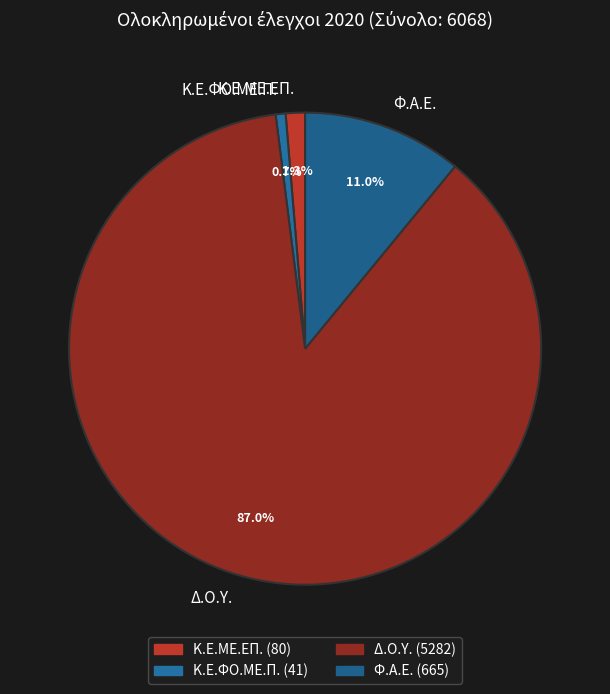

To the nearest percent, what is the difference between the Κ.Ε.ΦΟ.ΜΕ.Π. and Φ.Α.Ε. slice percentages?

10%